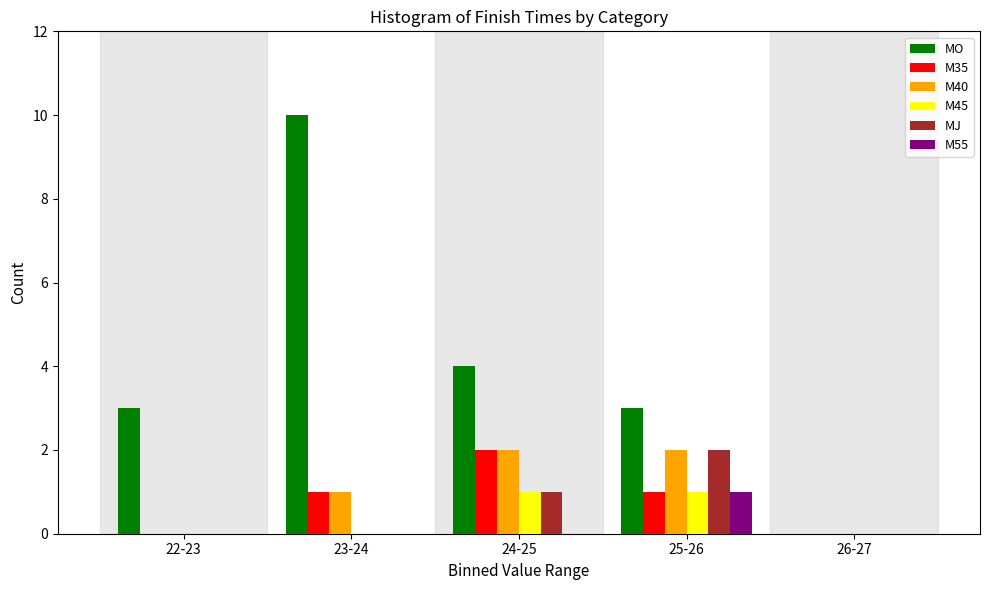

Reading right to left, what are all the values shown in this chart?

MO: 26-27=0	25-26=3	24-25=4	23-24=10	22-23=3
M35: 26-27=0	25-26=1	24-25=2	23-24=1	22-23=0
M40: 26-27=0	25-26=2	24-25=2	23-24=1	22-23=0
M45: 26-27=0	25-26=1	24-25=1	23-24=0	22-23=0
MJ: 26-27=0	25-26=2	24-25=1	23-24=0	22-23=0
M55: 26-27=0	25-26=1	24-25=0	23-24=0	22-23=0